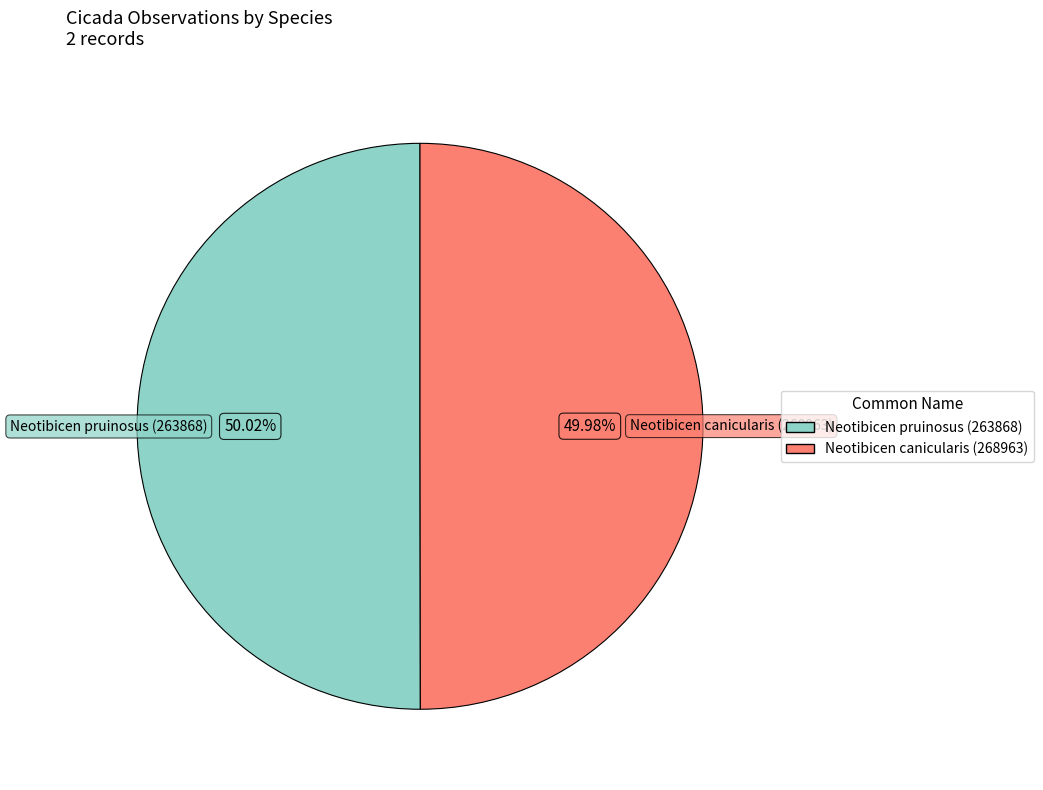

How many segments does this pie chart have?

2